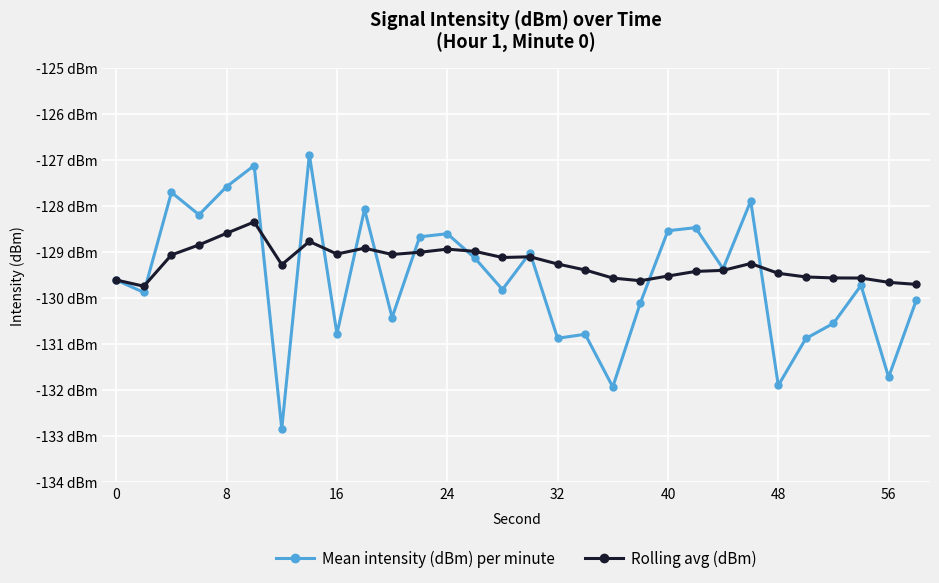

Reading left to right, transcribe all the data shown in this chart.

Mean intensity (dBm) per minute: -129.6	-129.9	-127.7	-128.2	-127.6	-127.1	-132.8	-126.9	-130.8	-128.1	-130.4	-128.7	-128.6	-129.1	-129.8	-129.0	-130.9	-130.8	-131.9	-130.1	-128.5	-128.5	-129.4	-127.9	-131.9	-130.9	-130.6	-129.7	-131.7	-130.1
Rolling avg (dBm): -129.6	-129.7	-129.1	-128.8	-128.6	-128.3	-129.3	-128.8	-129.0	-128.9	-129.1	-129.0	-128.9	-129.0	-129.1	-129.1	-129.3	-129.4	-129.6	-129.6	-129.5	-129.4	-129.4	-129.3	-129.5	-129.5	-129.6	-129.6	-129.7	-129.7